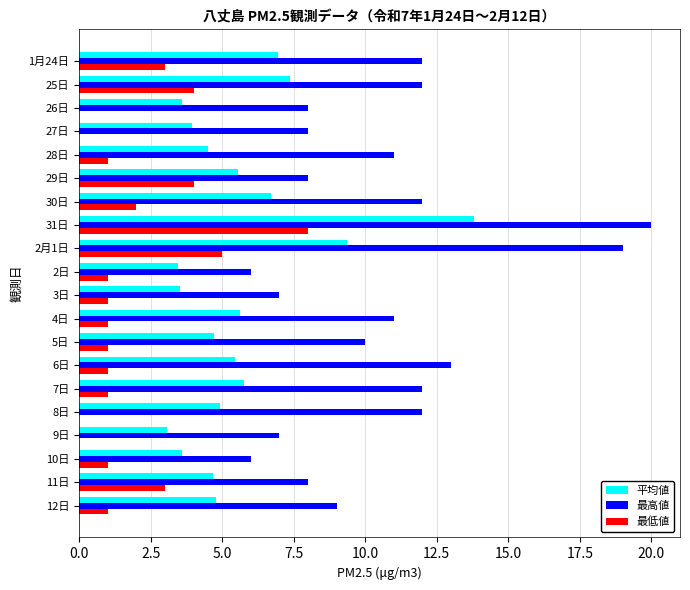

Is the value of 平均値 at 9日 greater than the value of 最高値 at 5日?

No